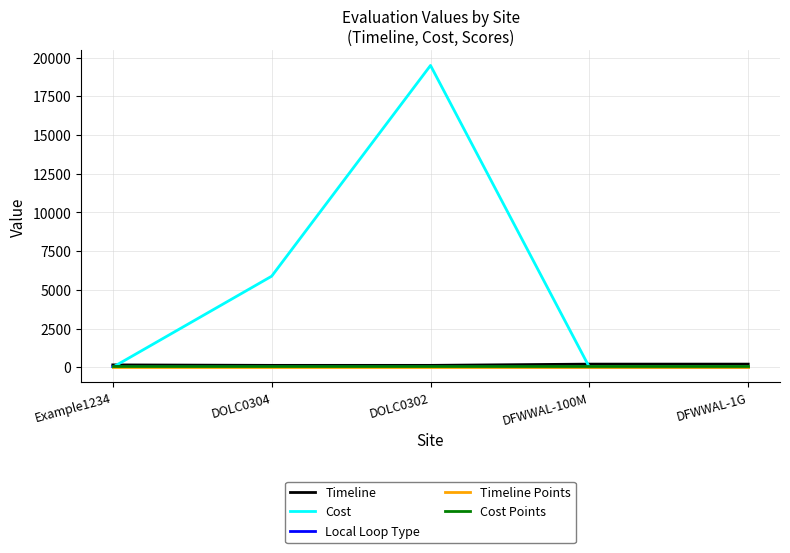

What is the average value of the Timeline series?

158